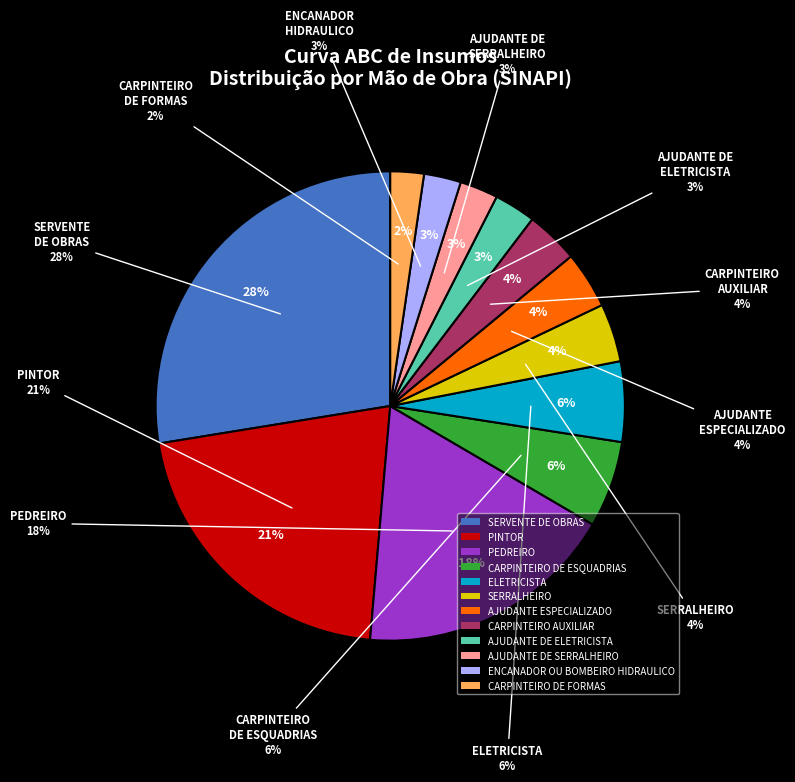

Does AJUDANTE DE ELETRICISTA account for over 50% of the chart?

No